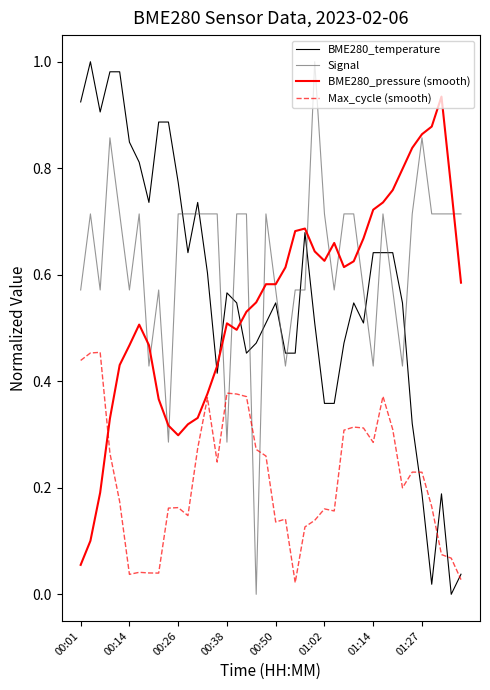

Which series ends up on top after the final intersection of Max_cycle (smooth) and Signal?

Signal